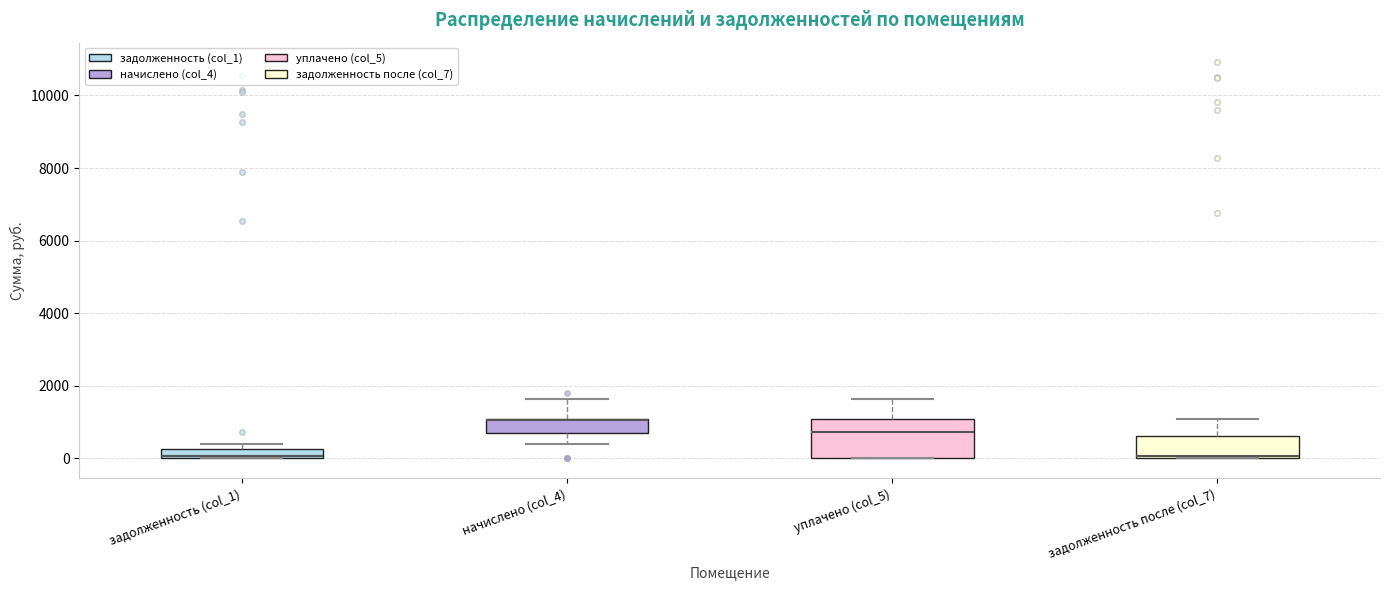

Where does the upper whisker of the box for начислено (col_4) end on the y-axis? The values are not printed on the chart, so give them approximately, as read against the axis.

1600